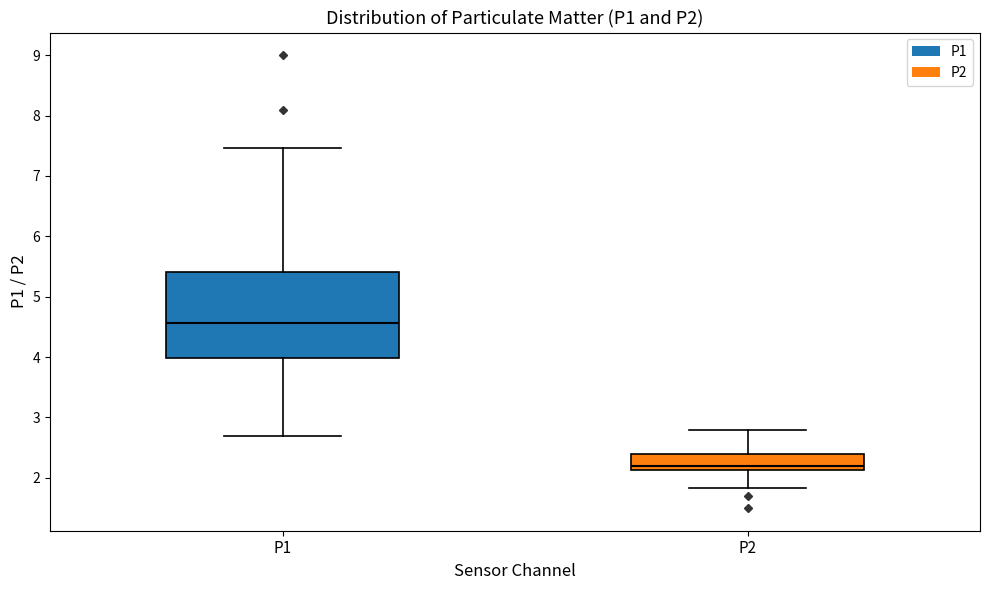

Which box is the tallest, from its lower edge to its upper edge?

P1